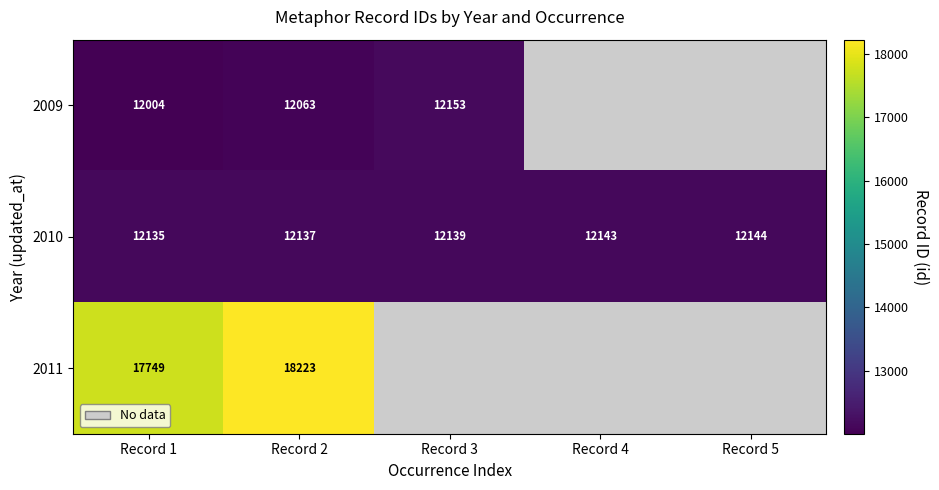

Is it true that 2009 equals 19425 at Record 1?

False